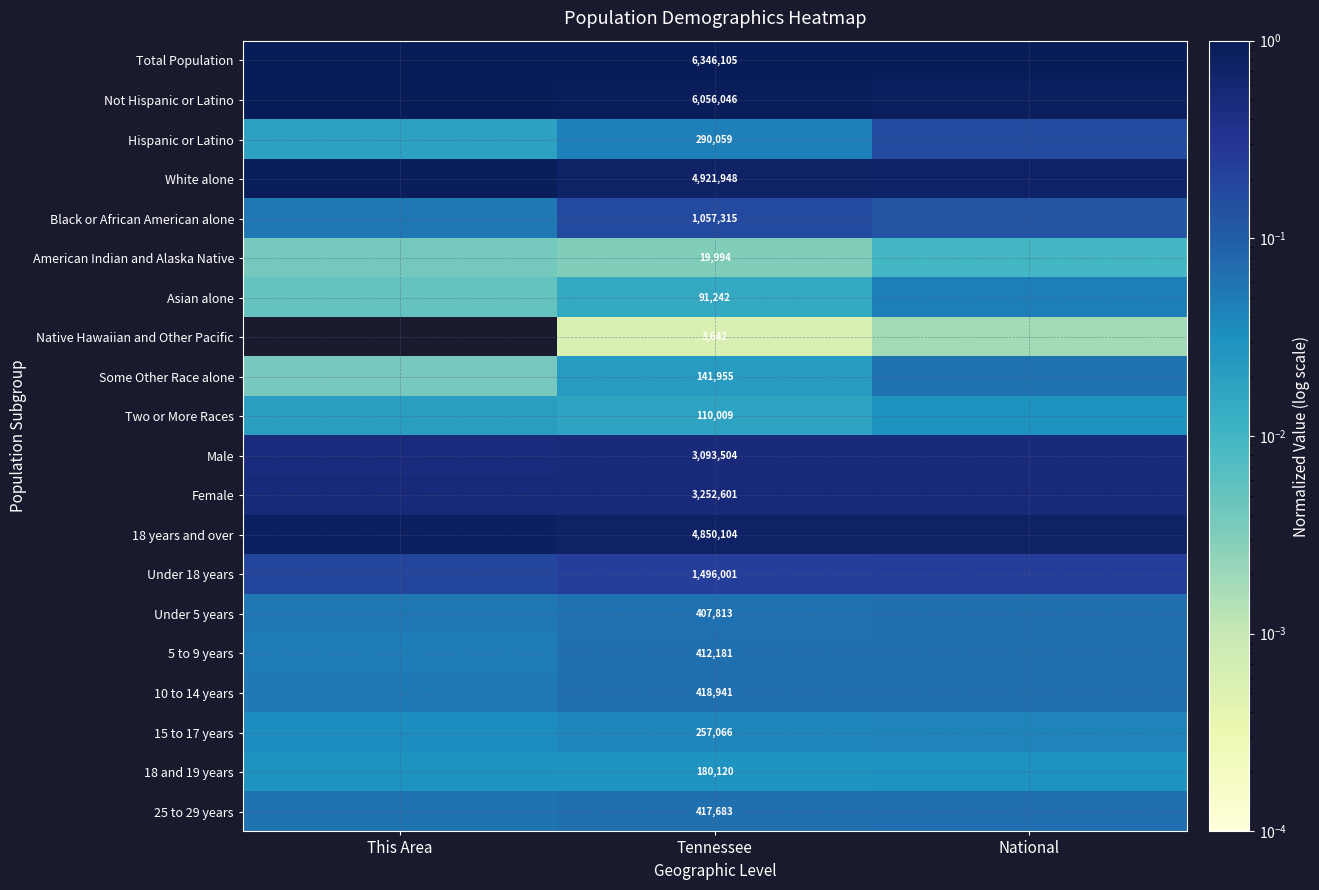

What is the total value across all series at This Area?

5.3